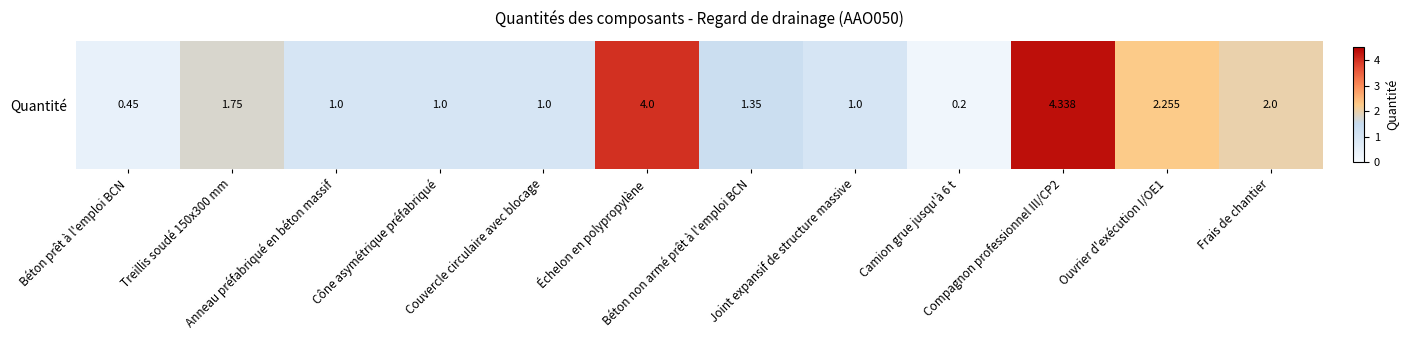

Which has a higher value, Béton prêt à l'emploi BCN or Compagnon professionnel III/CP2?

Compagnon professionnel III/CP2